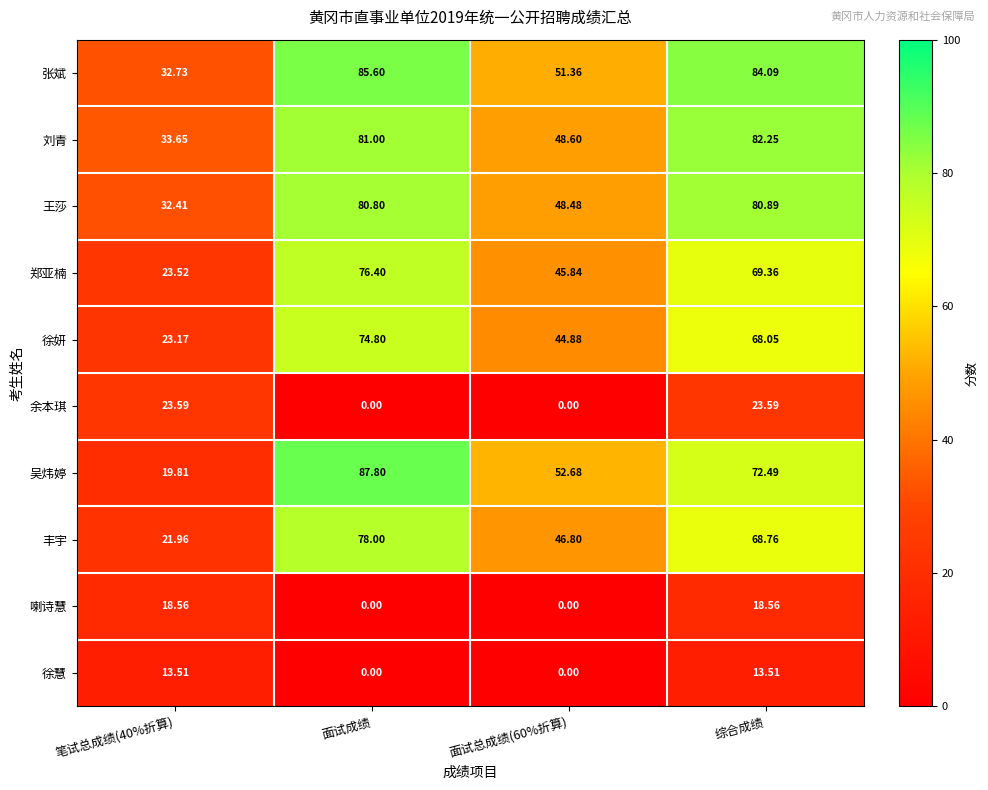

At which category is the sum across all series the highest?

综合成绩